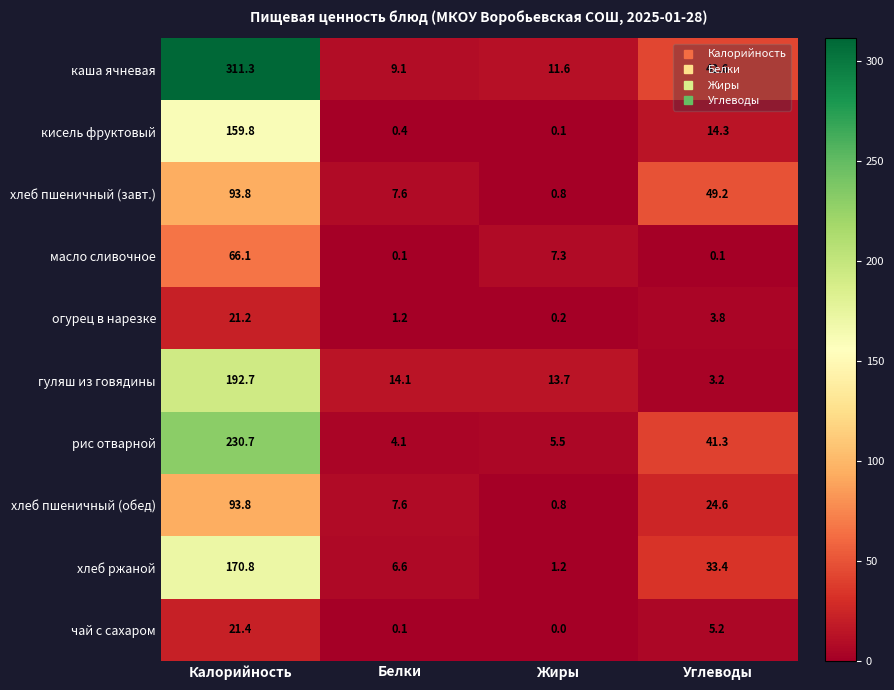

Which category has the lowest value across all series?

Жиры